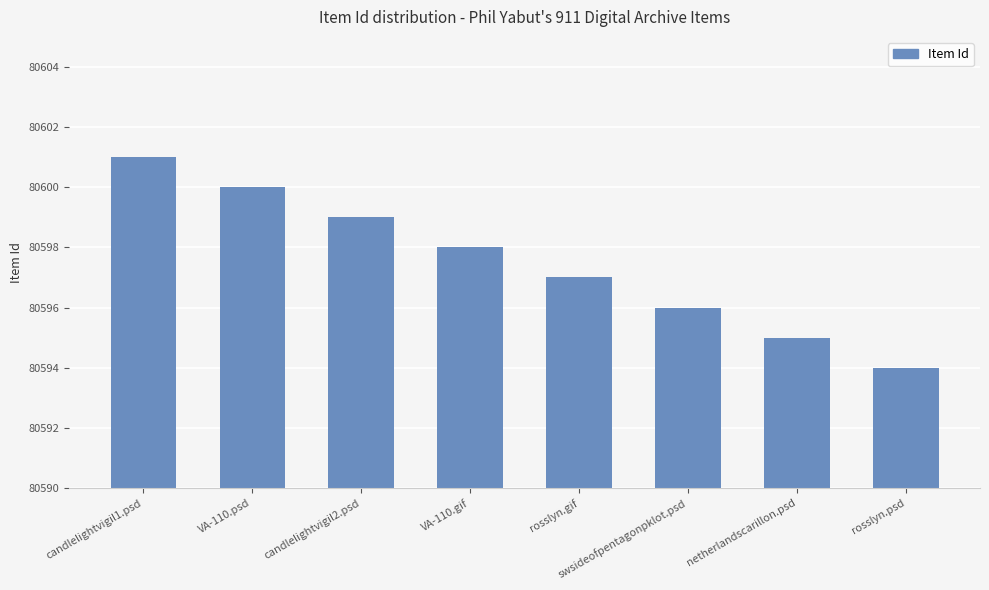

Is it true that the value at swsideofpentagonpklot.psd is 80596?

True